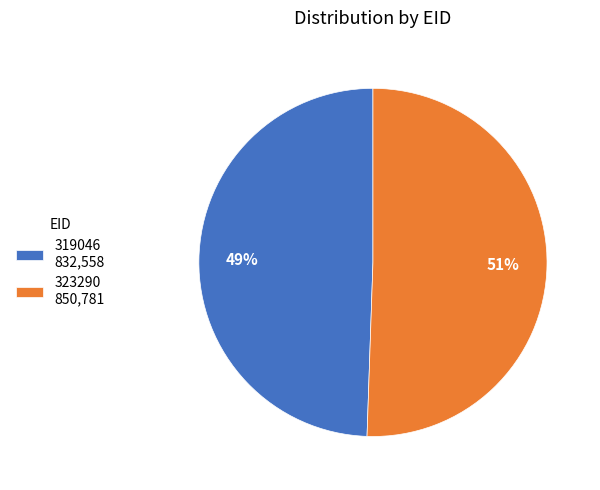

Does 323290 represent more than half of the total?

Yes